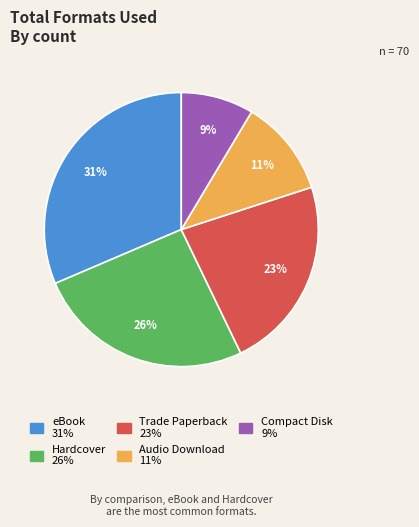

Which category has the smallest portion of the pie?

Compact Disk